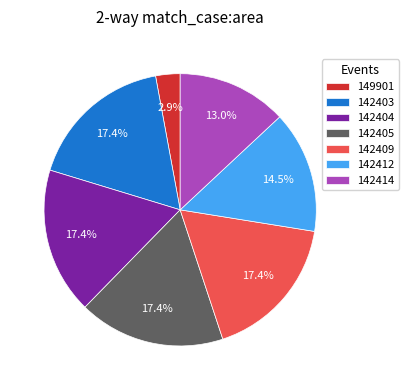

Does 142414 account for over 50% of the chart?

No